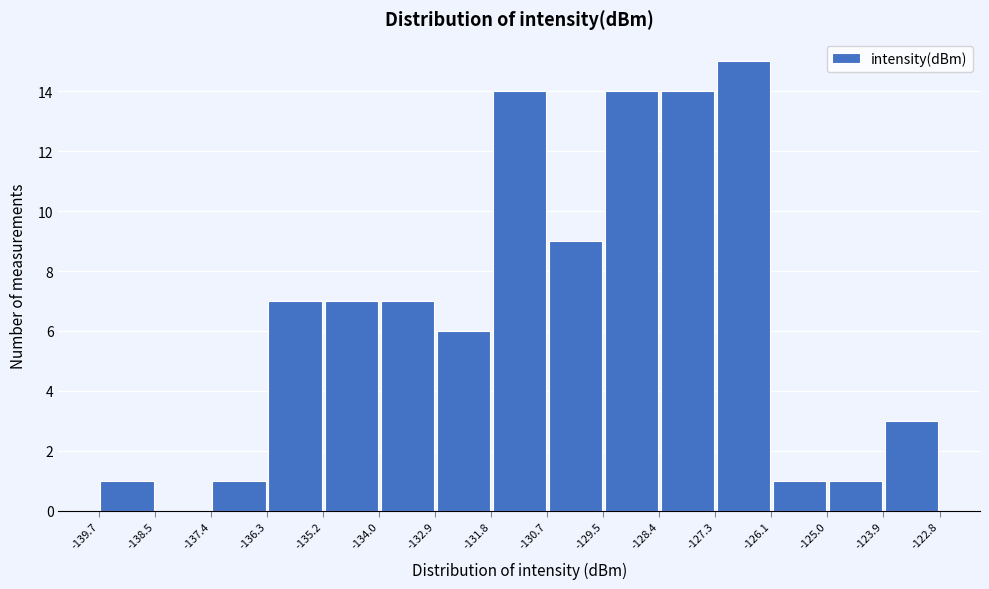

Reading left to right, list every bar in this chart as the range it spans on the x-axis followed by its height. The values are not printed on the chart, so give them approximately, as read against the axis.

-139.7 to -138.5: 1
-138.5 to -137.4: 0
-137.4 to -136.3: 1
-136.3 to -135.2: 7
-135.2 to -134.0: 7
-134.0 to -132.9: 7
-132.9 to -131.8: 6
-131.8 to -130.7: 14
-130.7 to -129.5: 9
-129.5 to -128.4: 14
-128.4 to -127.3: 14
-127.3 to -126.1: 15
-126.1 to -125.0: 1
-125.0 to -123.9: 1
-123.9 to -122.8: 3